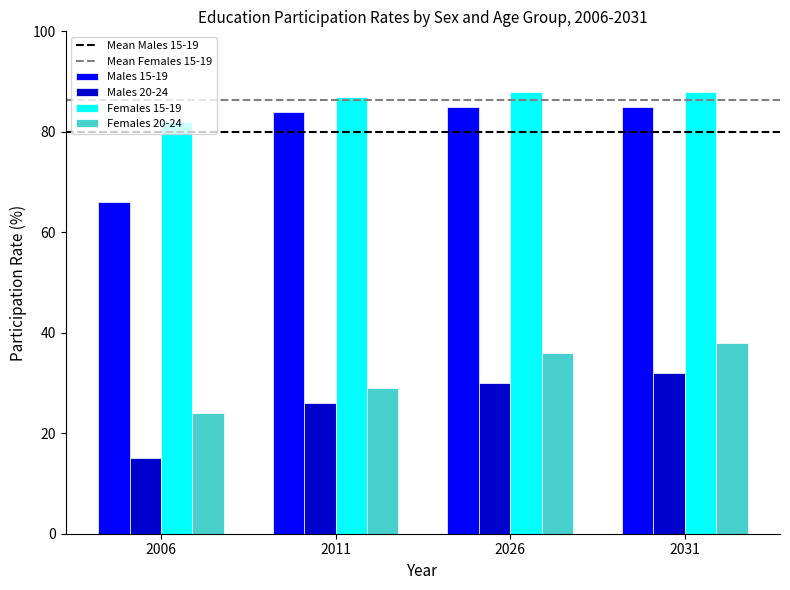

What is the value of the Females 20-24 bar at the 2nd from the left?

29